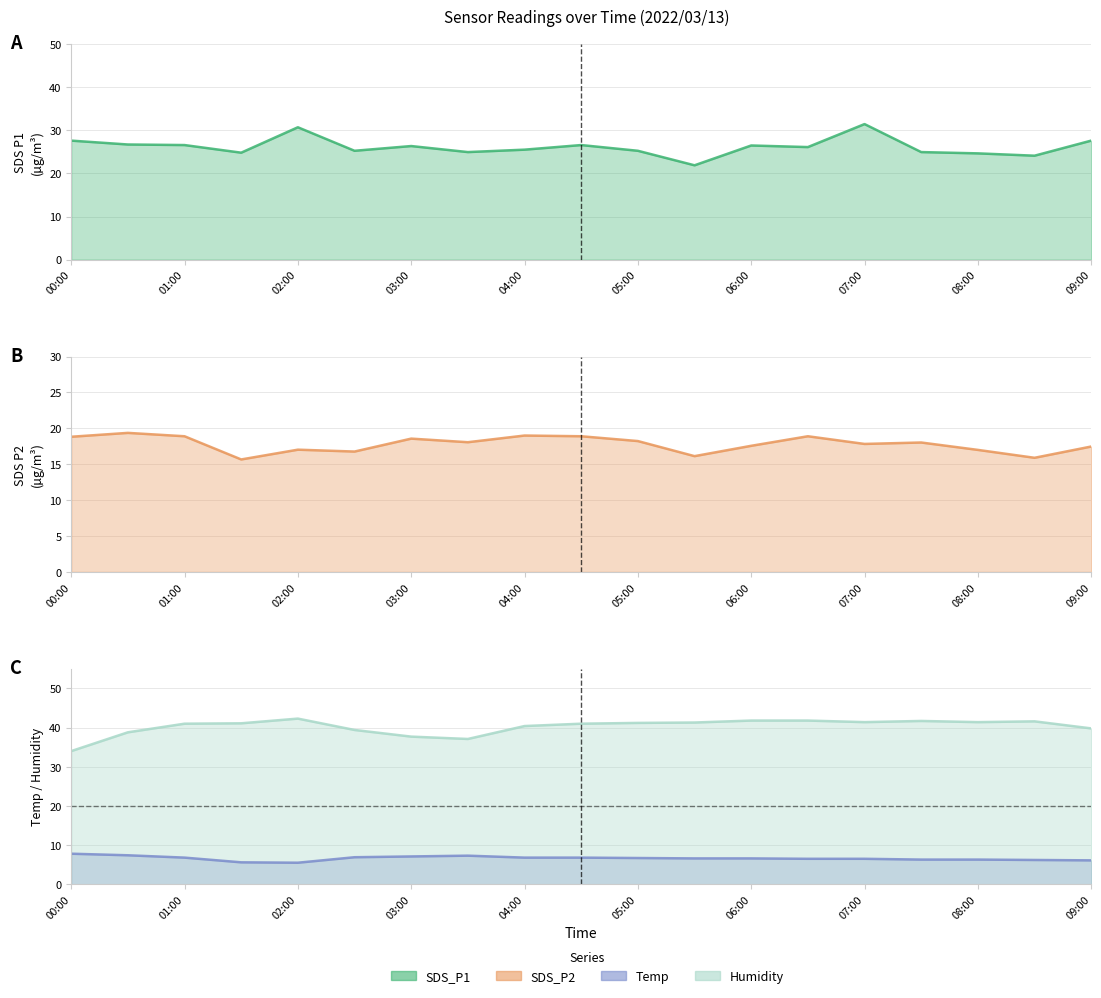

Count the number of categories in the chart.

19